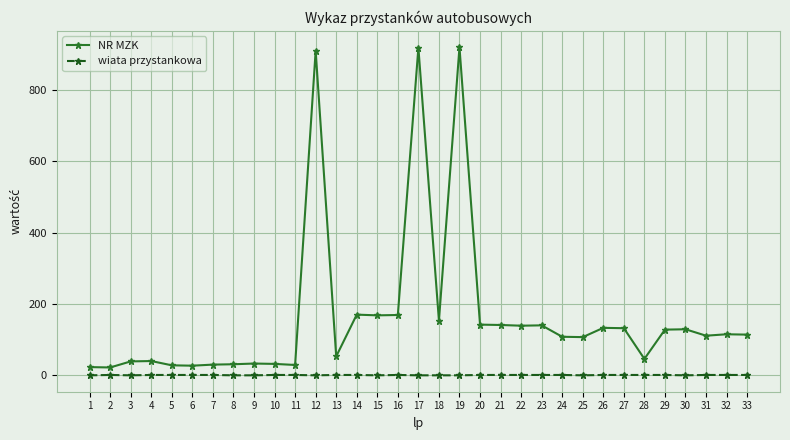

True or false: NR MZK and wiata przystankowa cross at least once.

False